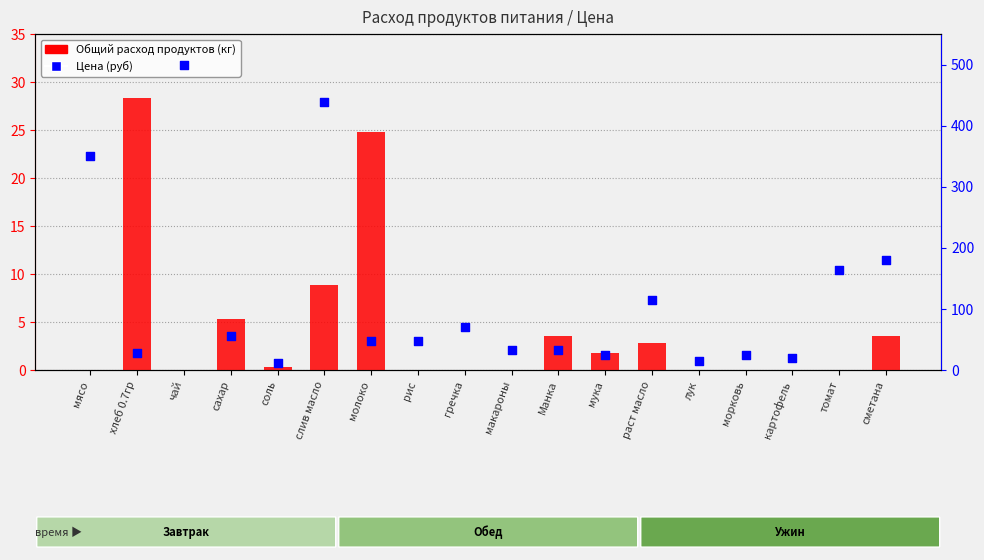

At which category is the sum across all series the highest?

чай